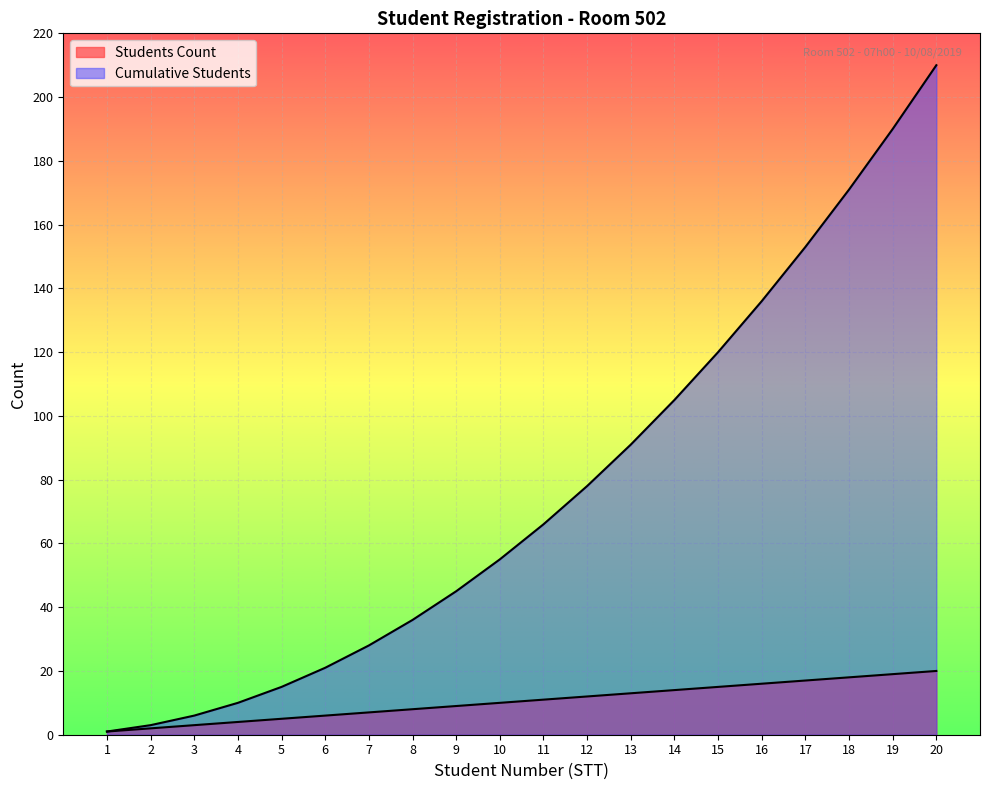

What is the lowest value of the Cumulative Students series?

1